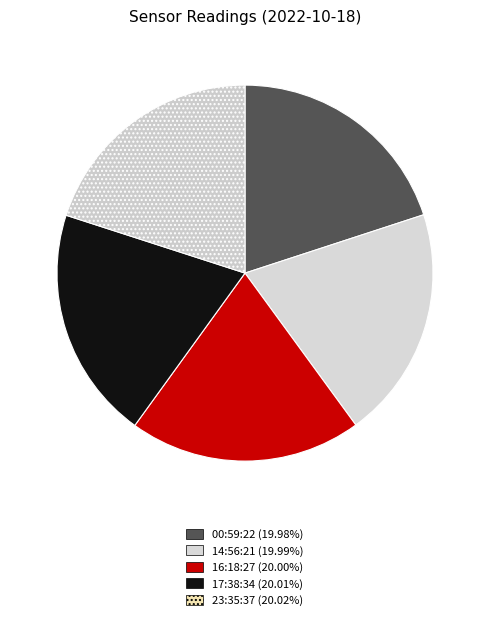

Count the number of slices in the pie.

5